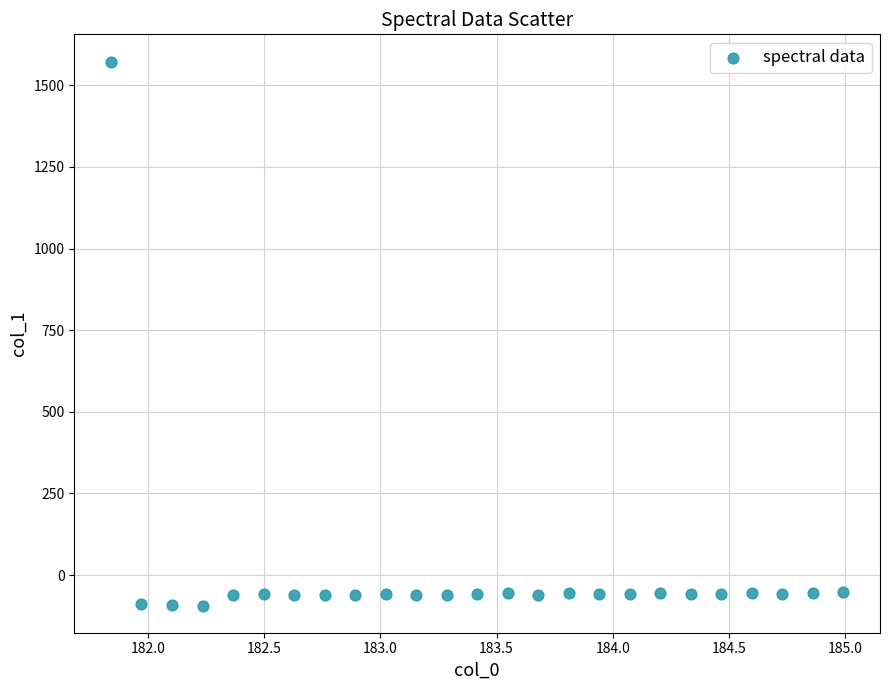

What is the range of X values (max minus min)?

3.1